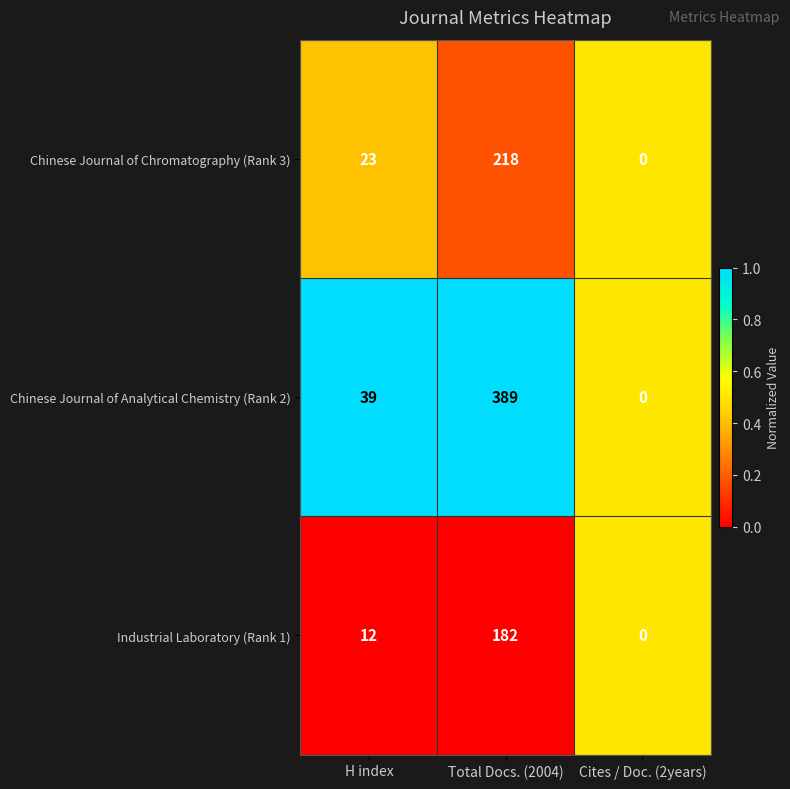

List the series in order of their peak value, highest first.

Chinese Journal of Analytical Chemistry (Rank 2), Chinese Journal of Chromatography (Rank 3), Industrial Laboratory (Rank 1)